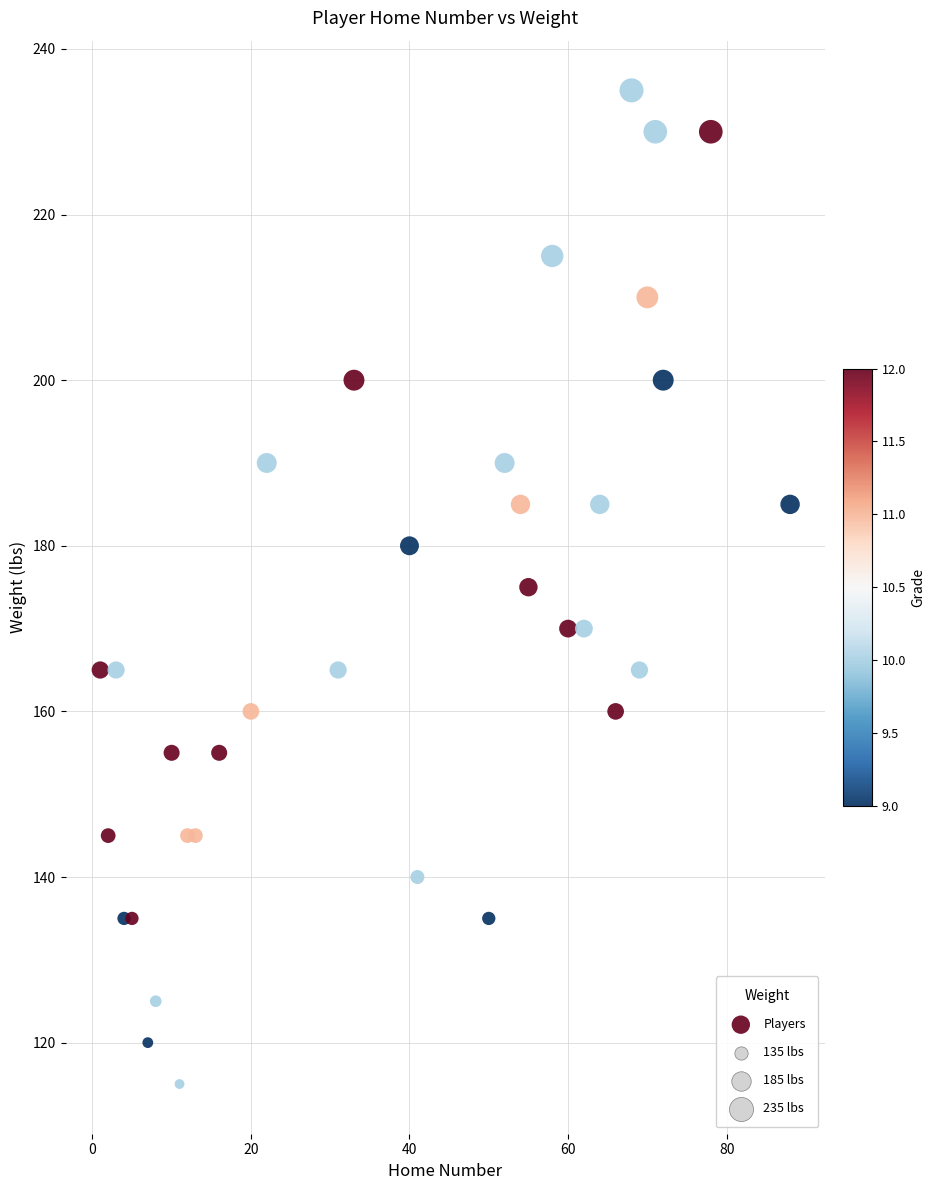

What is the range of X values (max minus min)?

87